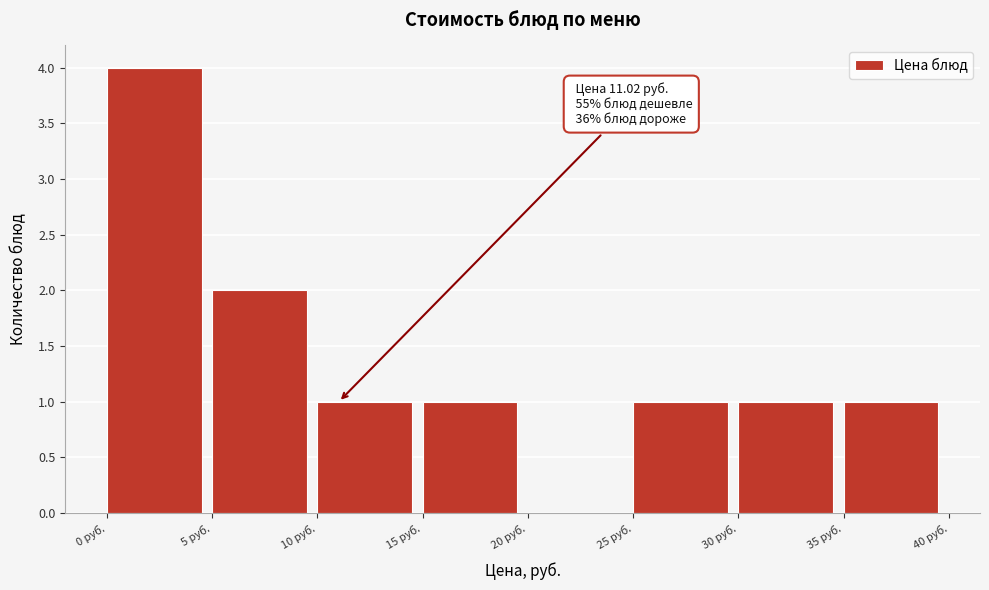

Over which range of the x-axis is the bar tallest?

0 to 5